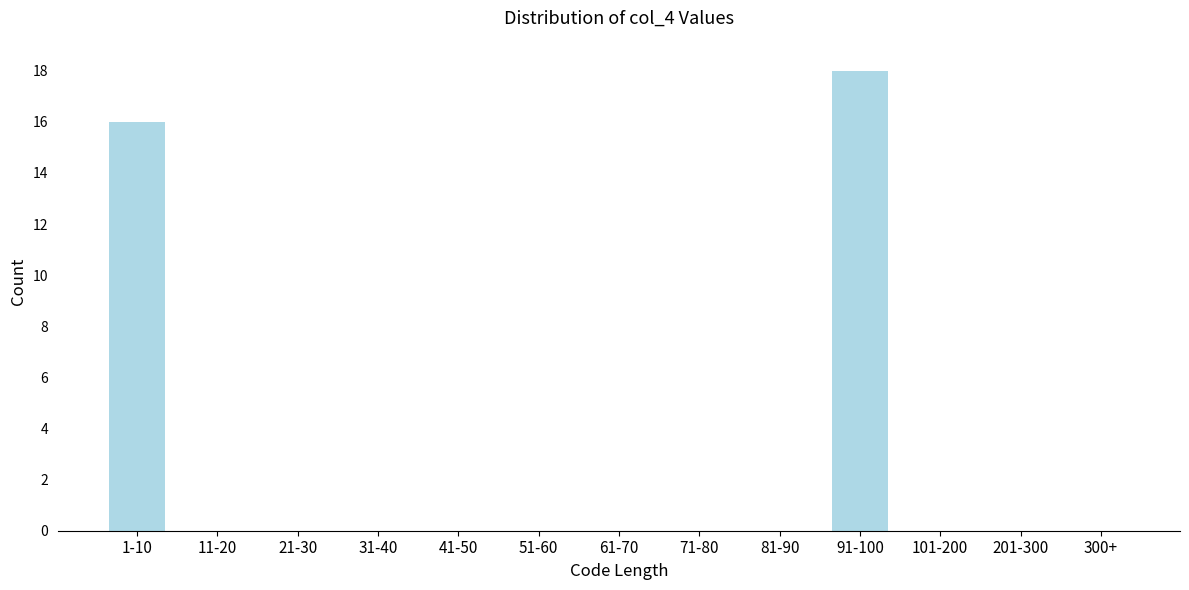

Reading left to right, list all the values displayed in this chart.

1-10=16	11-20=0	21-30=0	31-40=0	41-50=0	51-60=0	61-70=0	71-80=0	81-90=0	91-100=18	101-200=0	201-300=0	300+=0